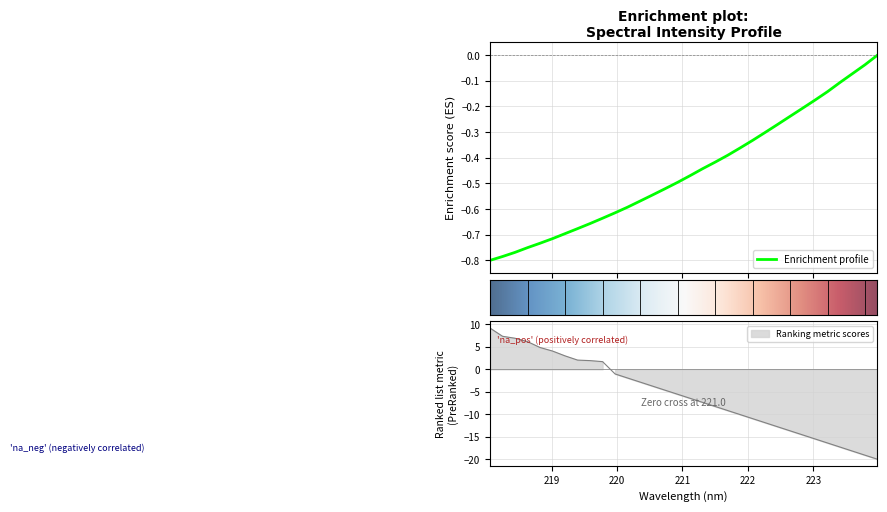

What is the difference between the maximum and second lowest values?

0.8